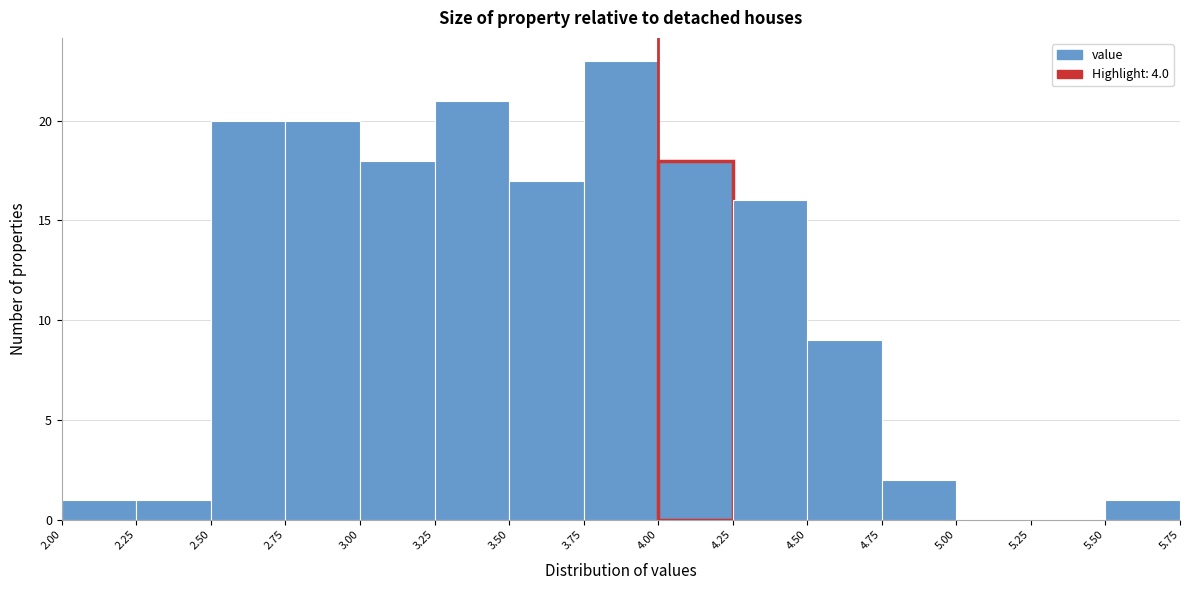

Reading left to right, transcribe this chart: for each bar, give the range it covers on the x-axis and its height. The values are not printed on the chart, so give them approximately, as read against the axis.

2.00 to 2.25: 1
2.25 to 2.50: 1
2.50 to 2.75: 20
2.75 to 3.00: 20
3.00 to 3.25: 18
3.25 to 3.50: 21
3.50 to 3.75: 17
3.75 to 4.00: 23
4.00 to 4.25: 18
4.25 to 4.50: 16
4.50 to 4.75: 9
4.75 to 5.00: 2
5.00 to 5.25: 0
5.25 to 5.50: 0
5.50 to 5.75: 1